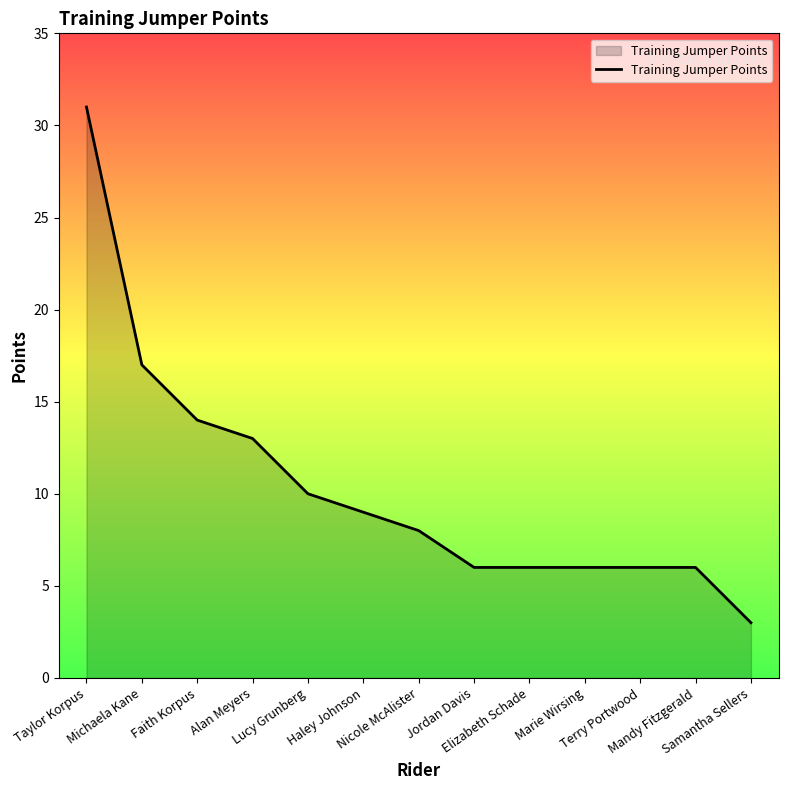

What is the difference between the maximum and minimum values?

28